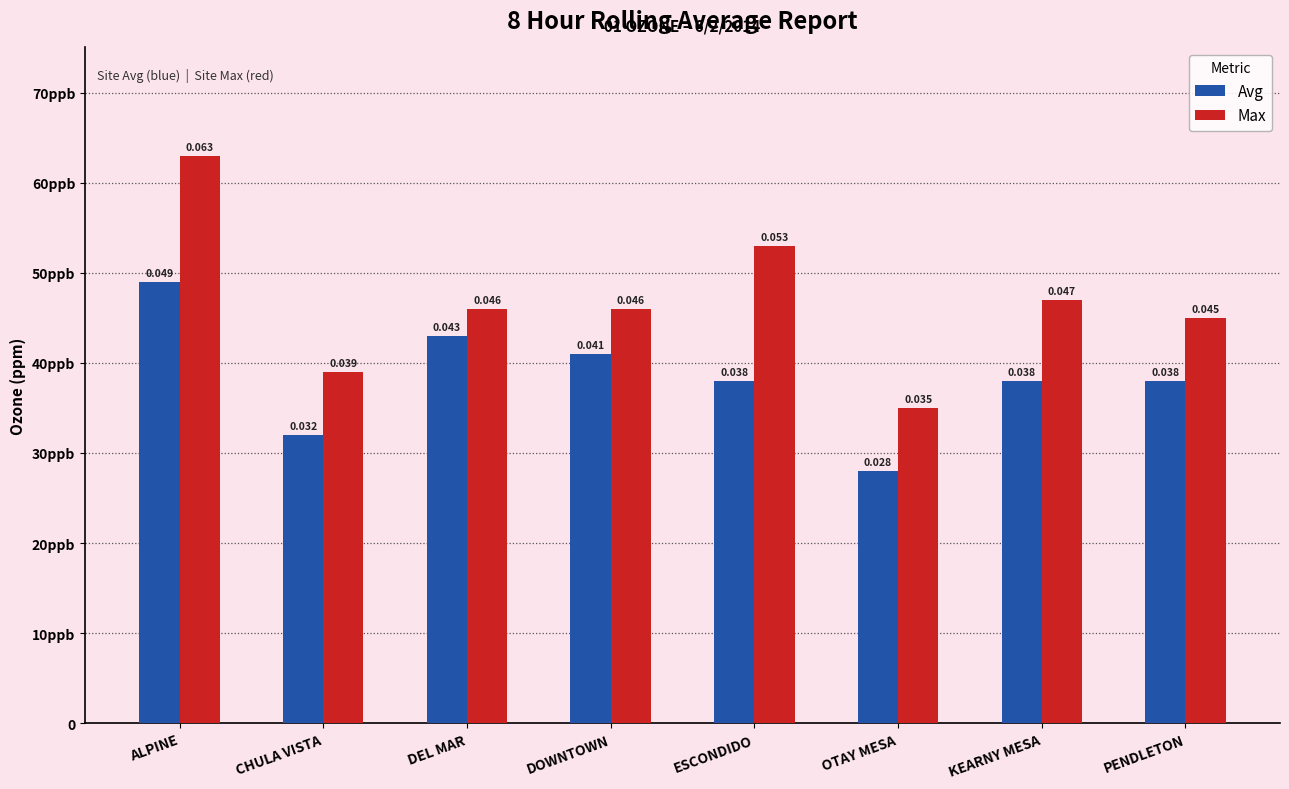

Does the chart contain any negative values?

No